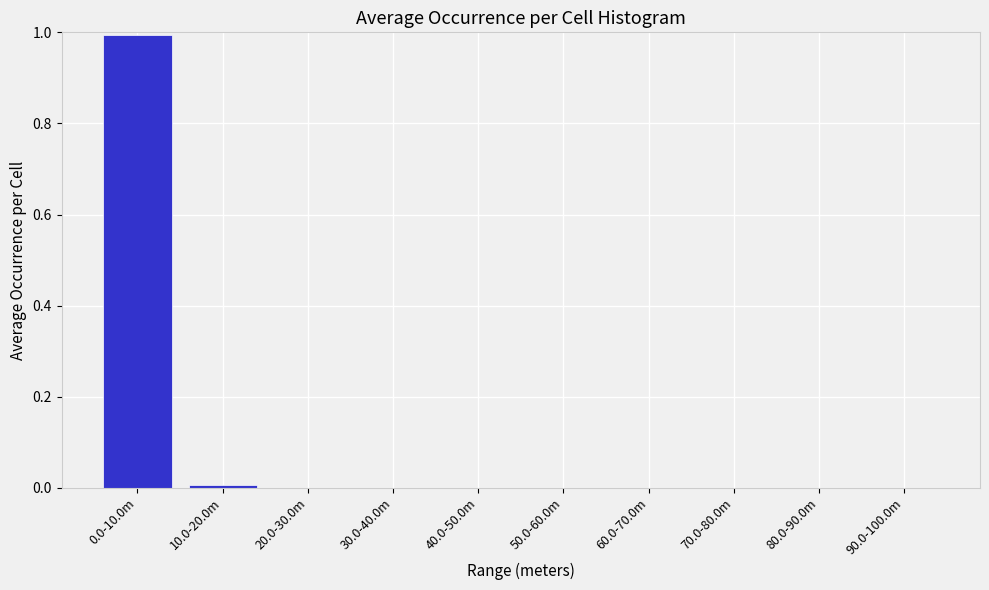

What is the greatest value displayed?

1.0